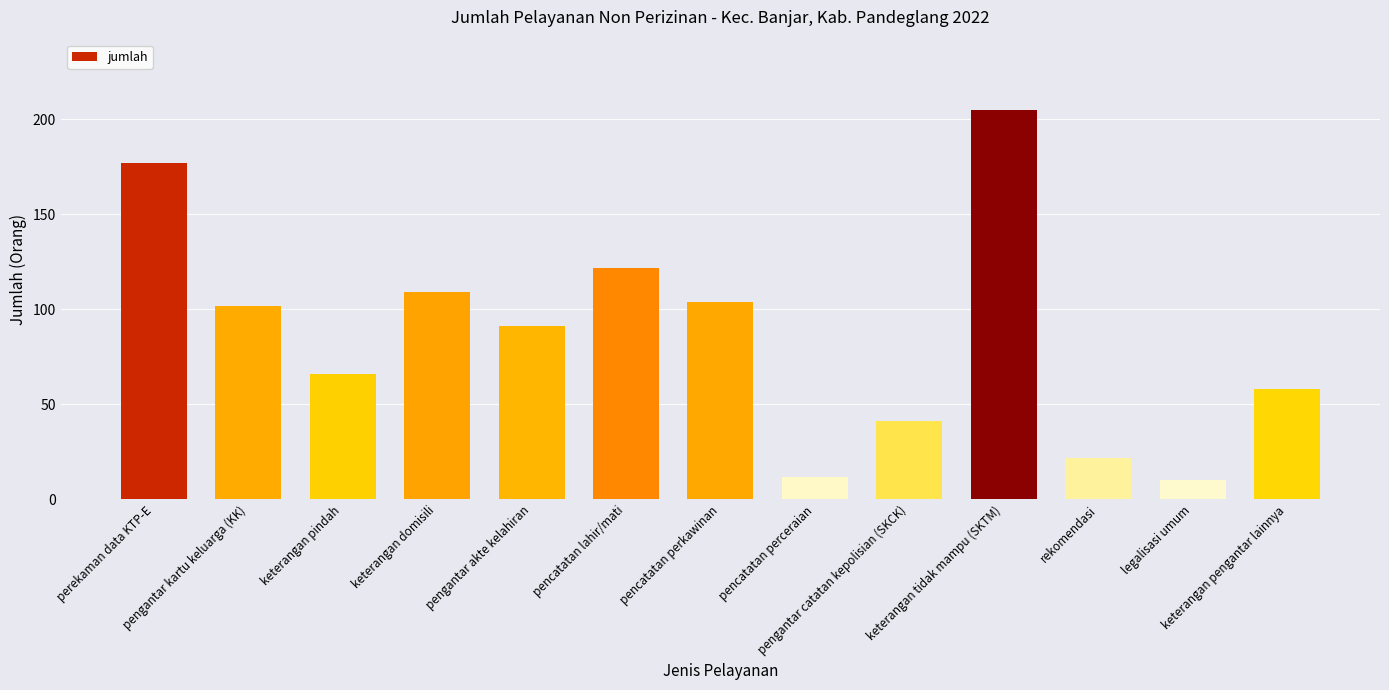

What is the label of the 6th bar from the right?

pencatatan perceraian